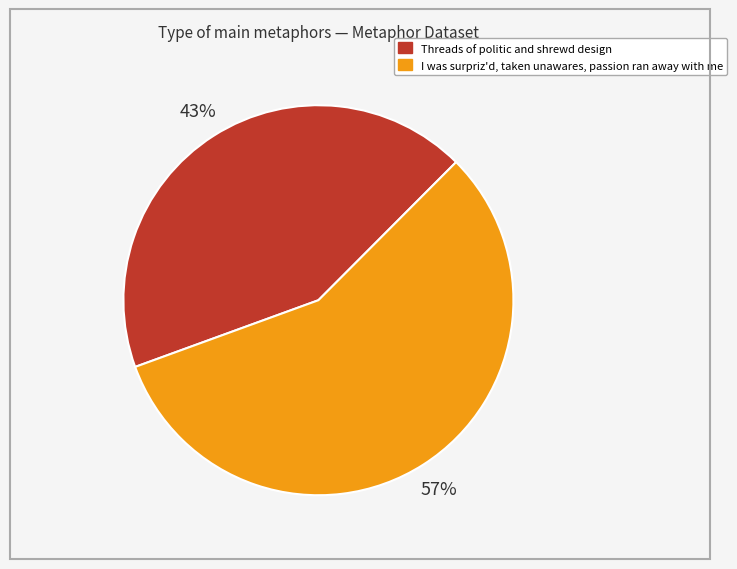

Approximately how many times larger is the value at Threads of politic and shrewd design compared to I was surpriz'd, taken unawares, passion ran away with me?

0.8